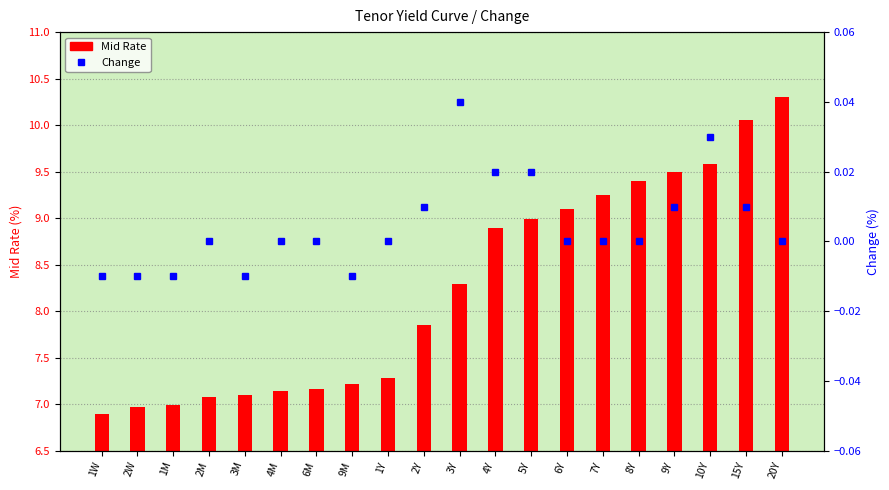

What is the label of the 19th bar from the right?

2W